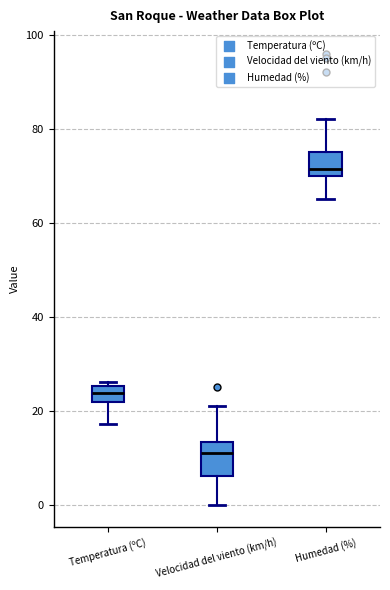

Reading left to right, transcribe this box plot: for each box, give where its median line is, the range the box spans, and where its two whiskers end, as read against the y-axis. The values are not printed on the chart, so give them approximately, as read against the axis.

Temperatura (ºC): median 24, box 22 to 26, whiskers 18 to 26 (just above the box's upper edge)
Velocidad del viento (km/h): median 12, box 6 to 14, whiskers 0 to 22
Humedad (%): median 72, box 70 to 76, whiskers 66 to 82